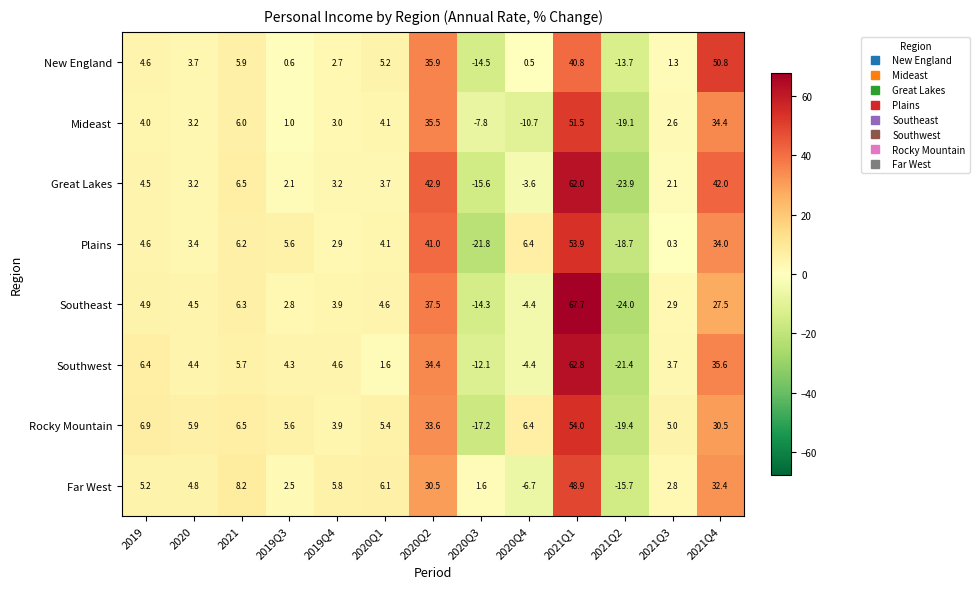

At which category is the sum across all series the highest?

2021Q1